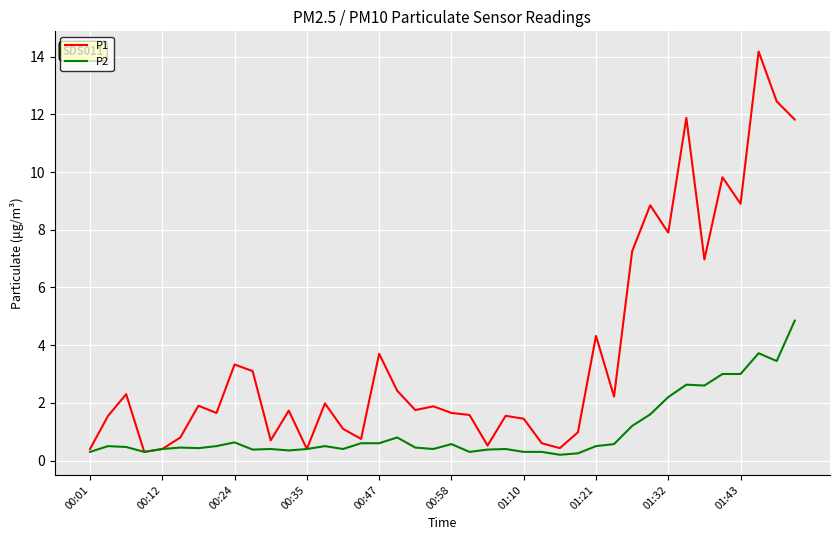

Which series has the widest spread of values?

P1